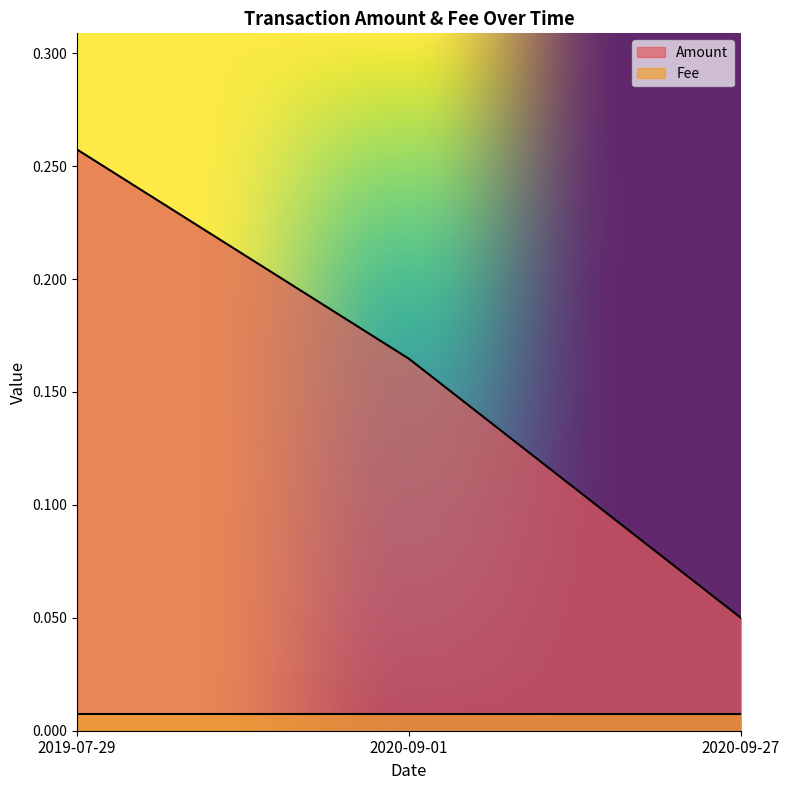

Which label corresponds to the largest value in the chart?

2019-07-29